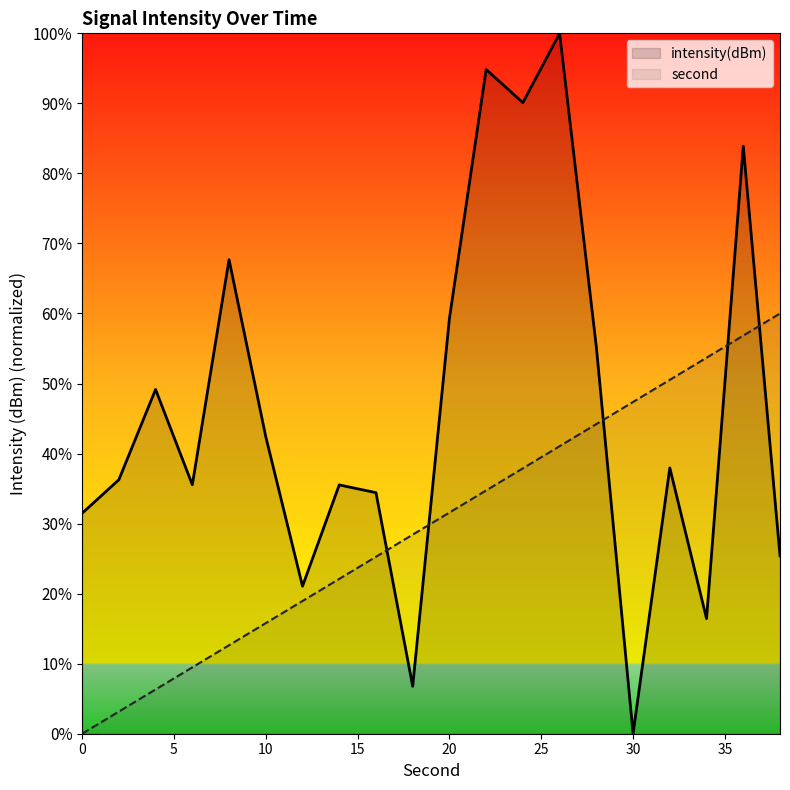

Which category has the lowest value across all series?

30